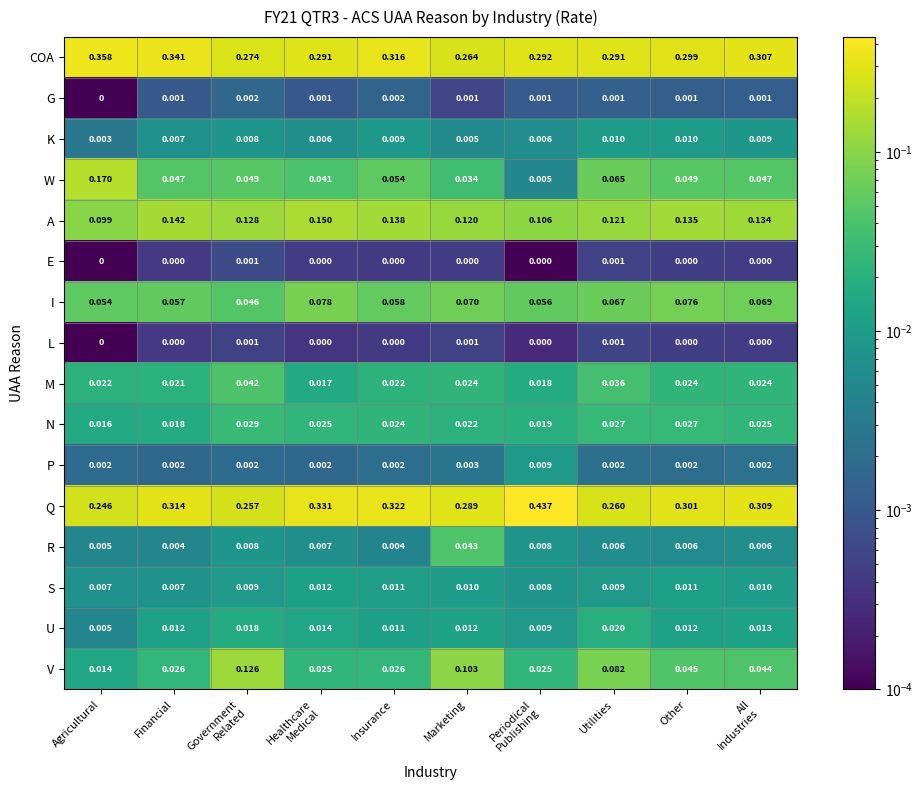

Which series has the widest spread of values?

Q